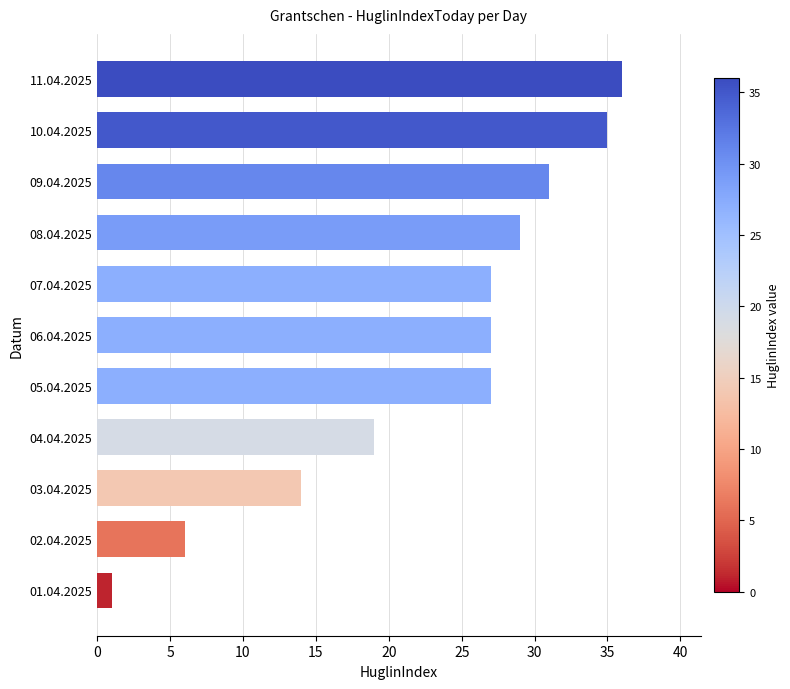

Which has a higher value, 01.04.2025 or 08.04.2025?

08.04.2025